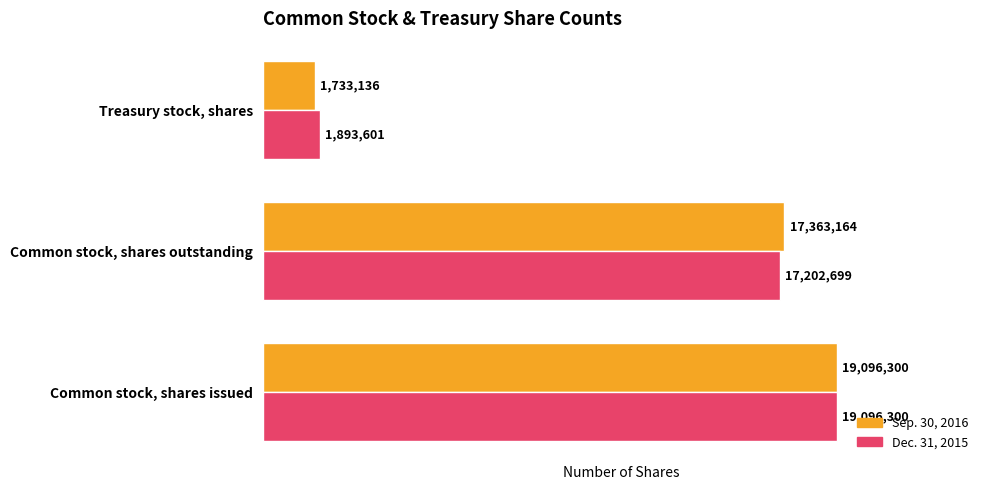

How many data points does each series have?

3